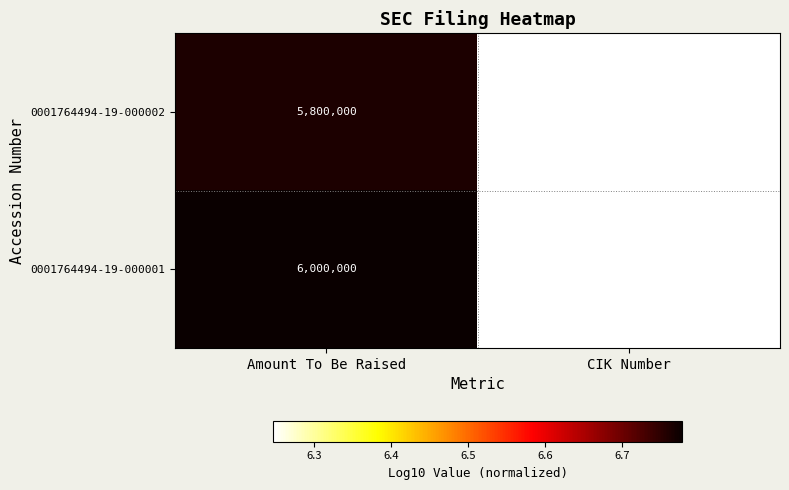

Is it true that 0001764494-19-000001 equals 1764494 at CIK Number?

True